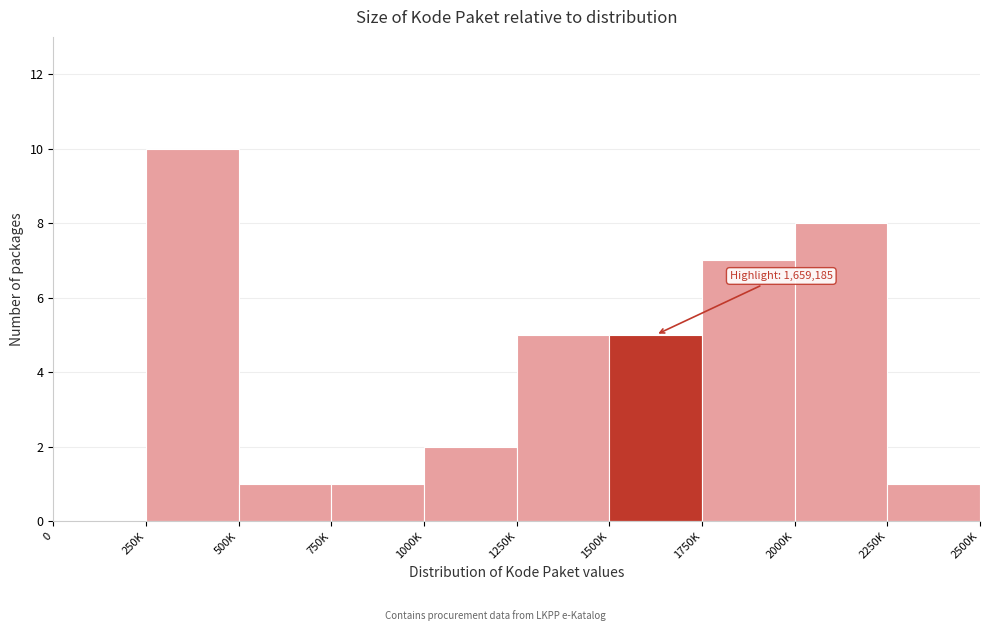

Reading left to right, extract all data points from this chart.

0=0	250K=10	500K=1	750K=1	1000K=2	1250K=5	1500K=5	1750K=7	2000K=8	2250K=1